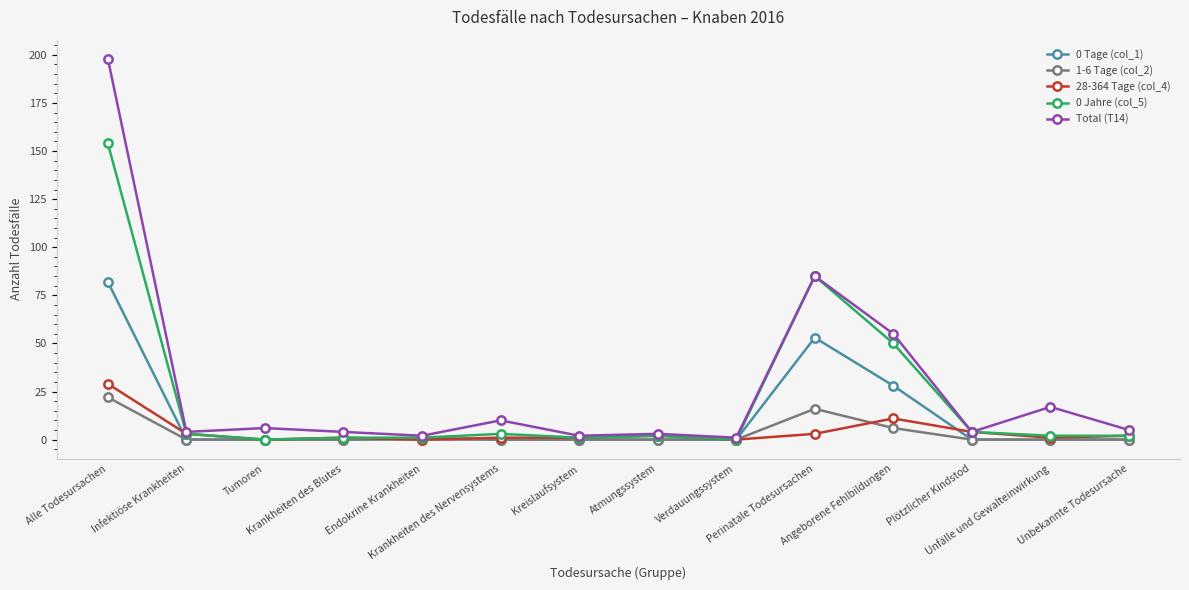

At which label is 28-364 Tage (col_4) closest to 14?

Angeborene Fehlbildungen